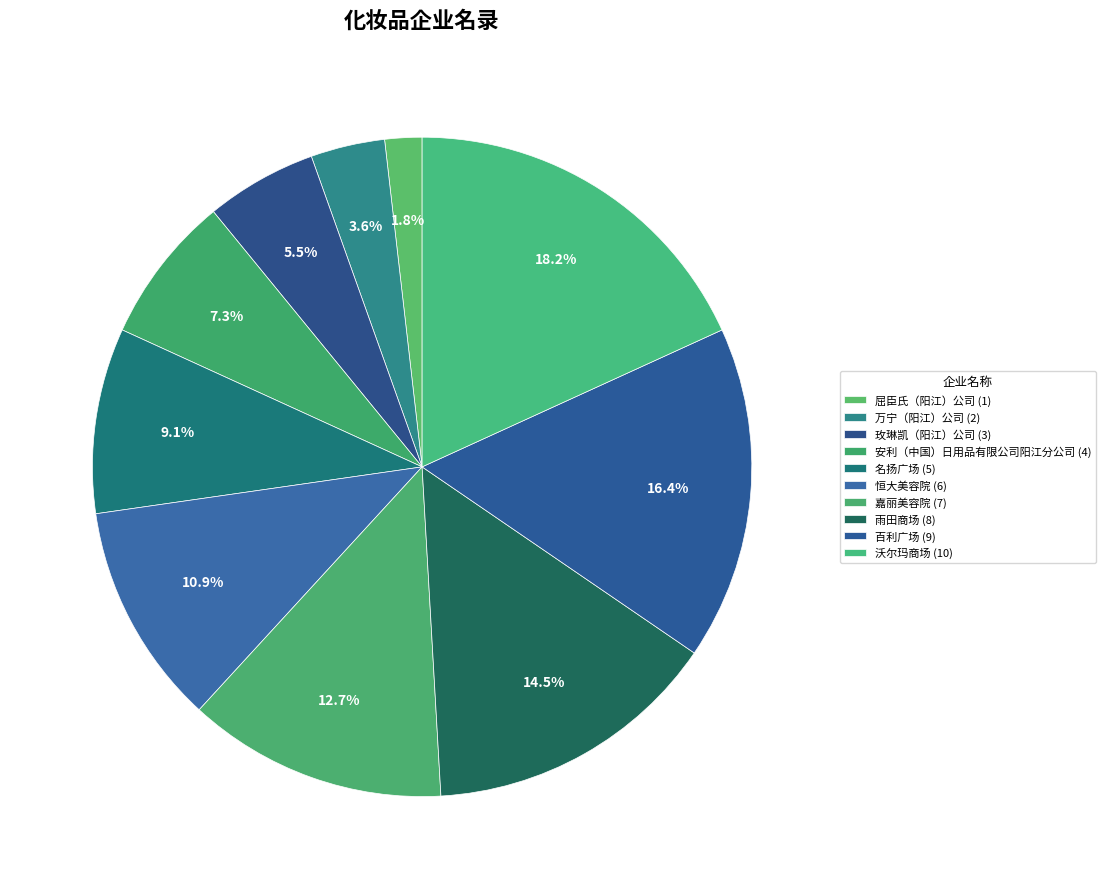

How many slices are in this pie chart?

10